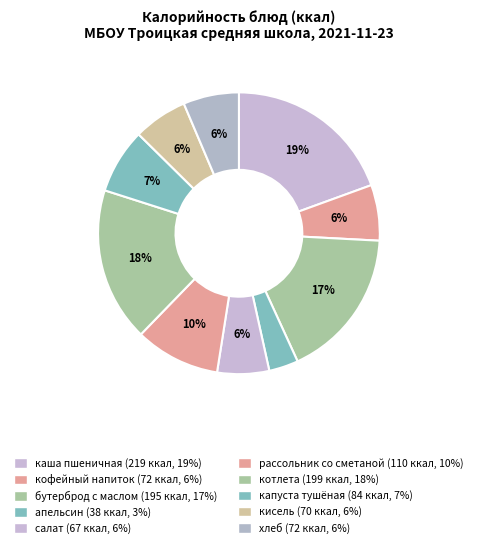

To the nearest percent, what is the difference between the largest and smallest slice percentages?

16%